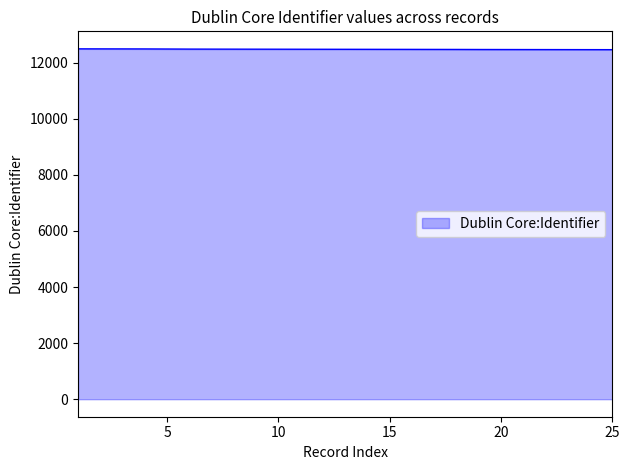

What is the smallest value displayed?

12467